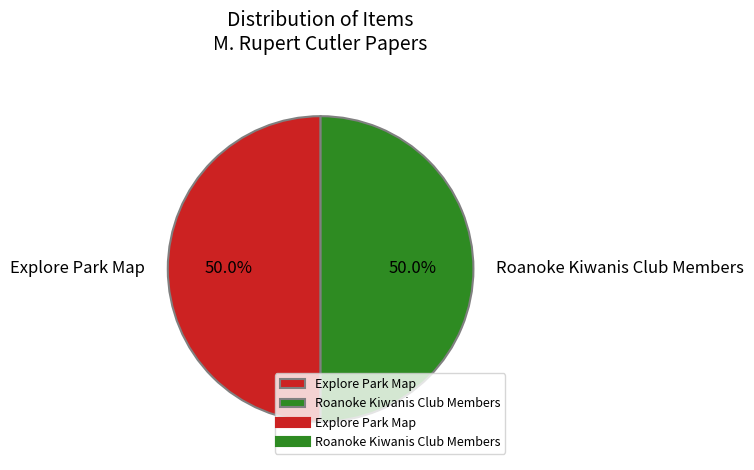

How much of the chart is everything except Roanoke Kiwanis Club Members?

50.0%